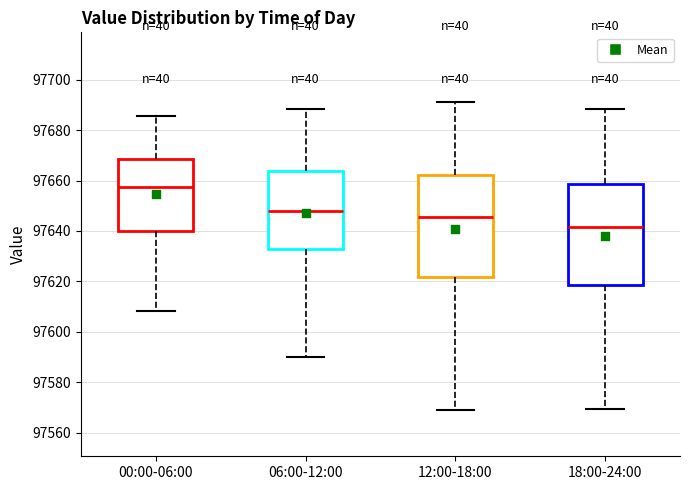

Reading left to right, read every box against the y-axis: the position of its median line, the range the box covers, and the ends of its whiskers. The values are not printed on the chart, so give them approximately, as read against the axis.

00:00-06:00: median 97658, box 97640 to 97668, whiskers 97608 to 97686
06:00-12:00: median 97648, box 97634 to 97664, whiskers 97590 to 97688
12:00-18:00: median 97646, box 97622 to 97662, whiskers 97570 to 97692
18:00-24:00: median 97642, box 97618 to 97658, whiskers 97570 to 97688